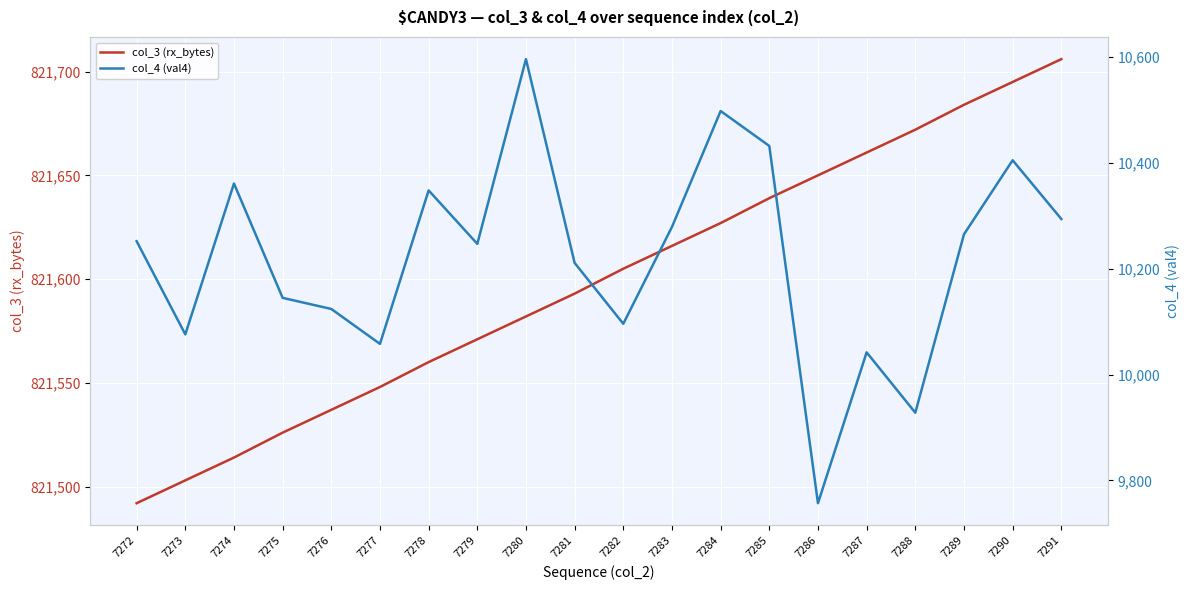

What is the spread (max minus min) of values at 7278?

811212